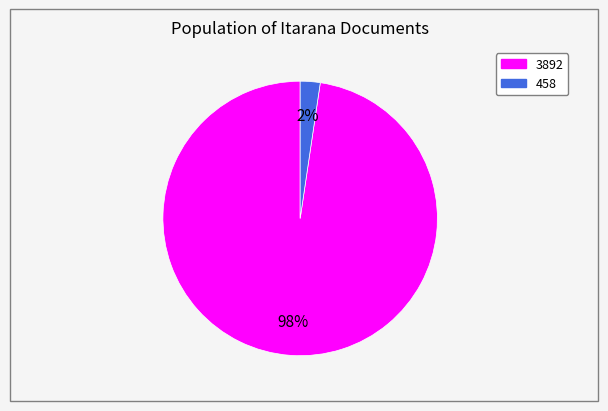

Which has a higher value, 3892 or 458?

3892